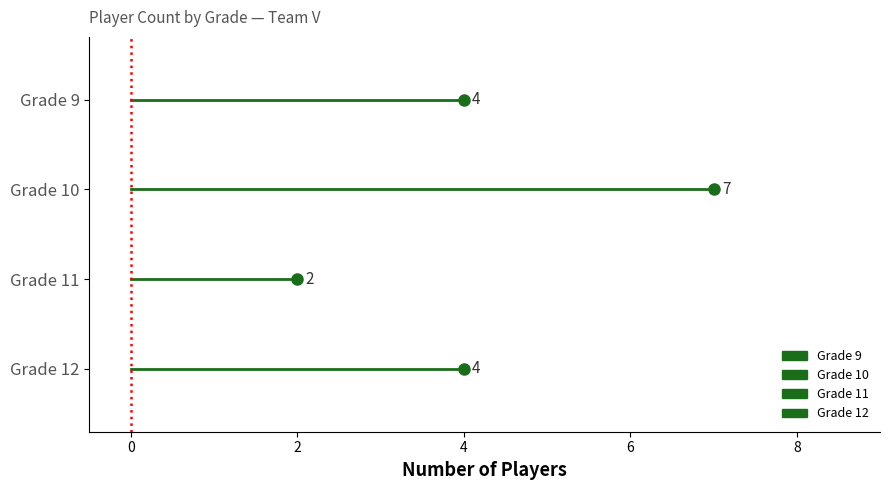

Does the chart have visible grid lines?

No